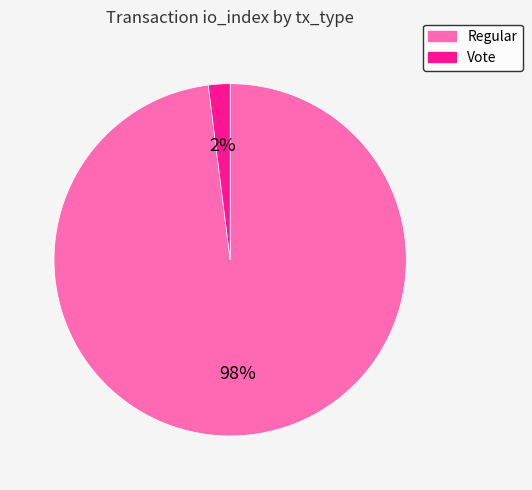

To the nearest percent, what is the difference between the largest and smallest slice percentages?

96%